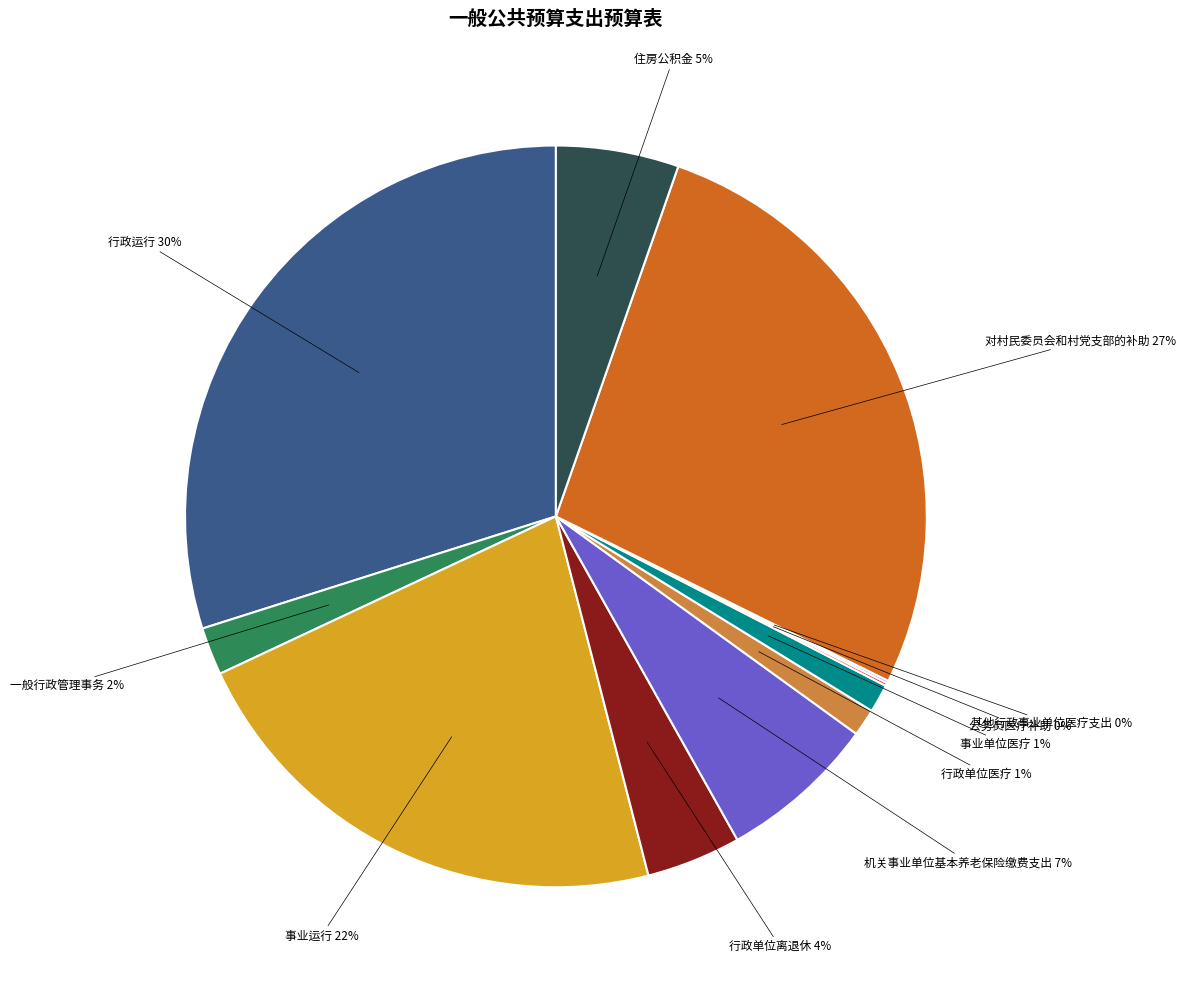

Is there any slice that represents more than half of the pie?

No